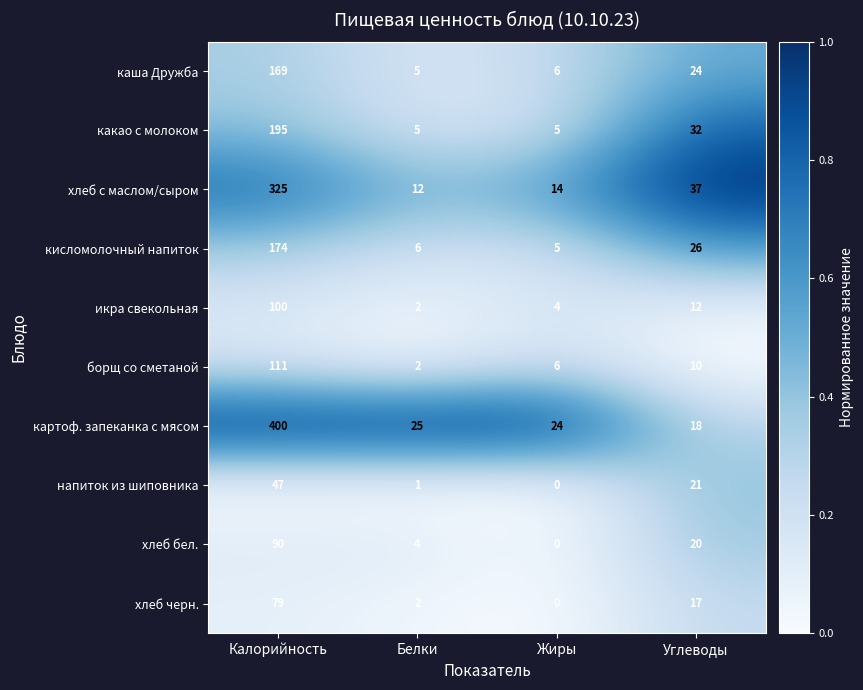

What is the sum of the какао с молоком values at Жиры and Калорийность?

200